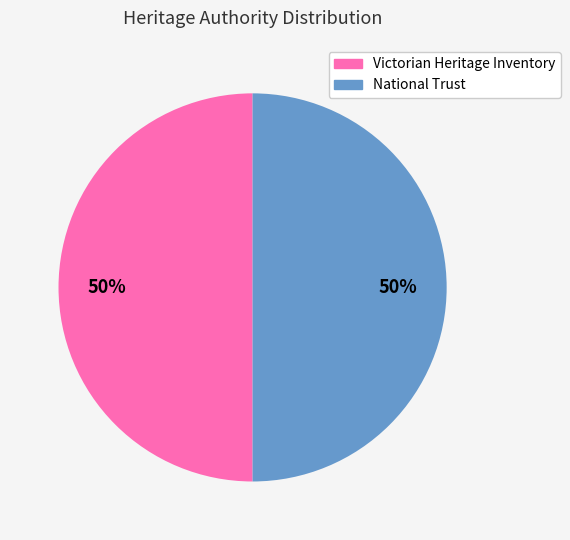

Do Victorian Heritage Inventory and National Trust together represent more than half of the pie?

Yes